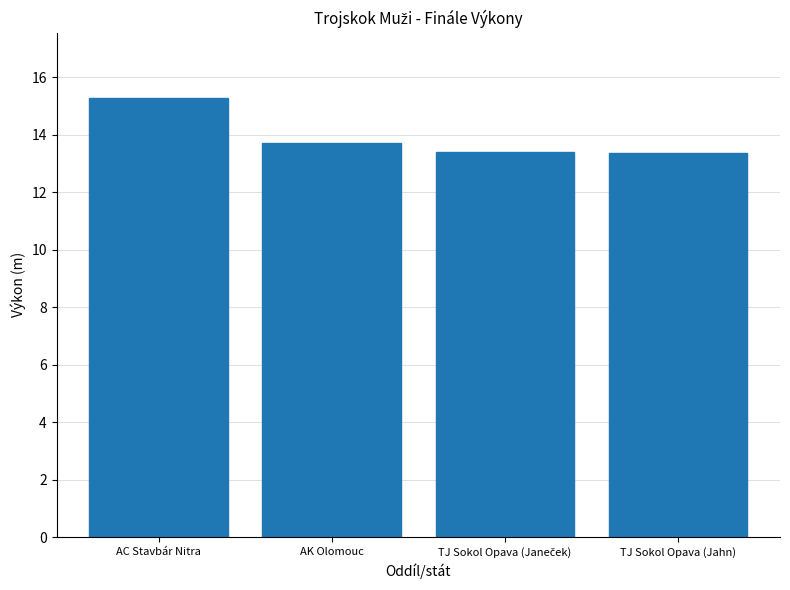

Where is the data nearest to the value 14?

AK Olomouc